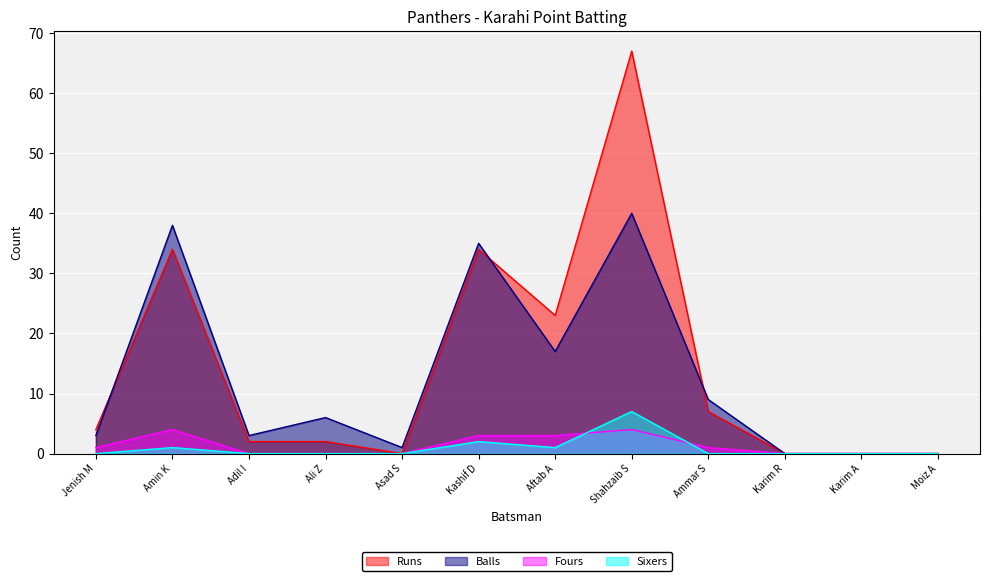

Which series has the largest total across all categories?

Runs